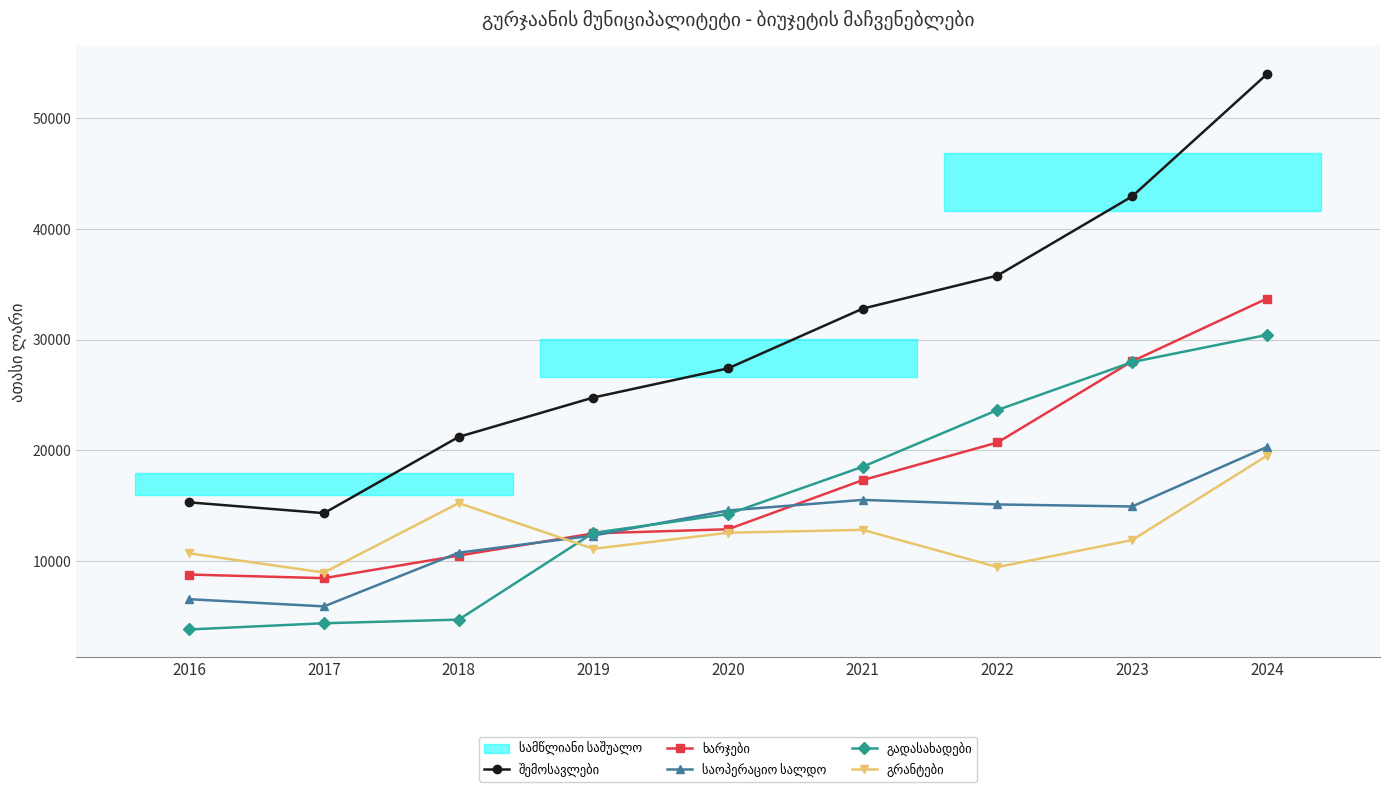

What is the difference between the second highest and second lowest values in the ხარჯები series?

19278.3